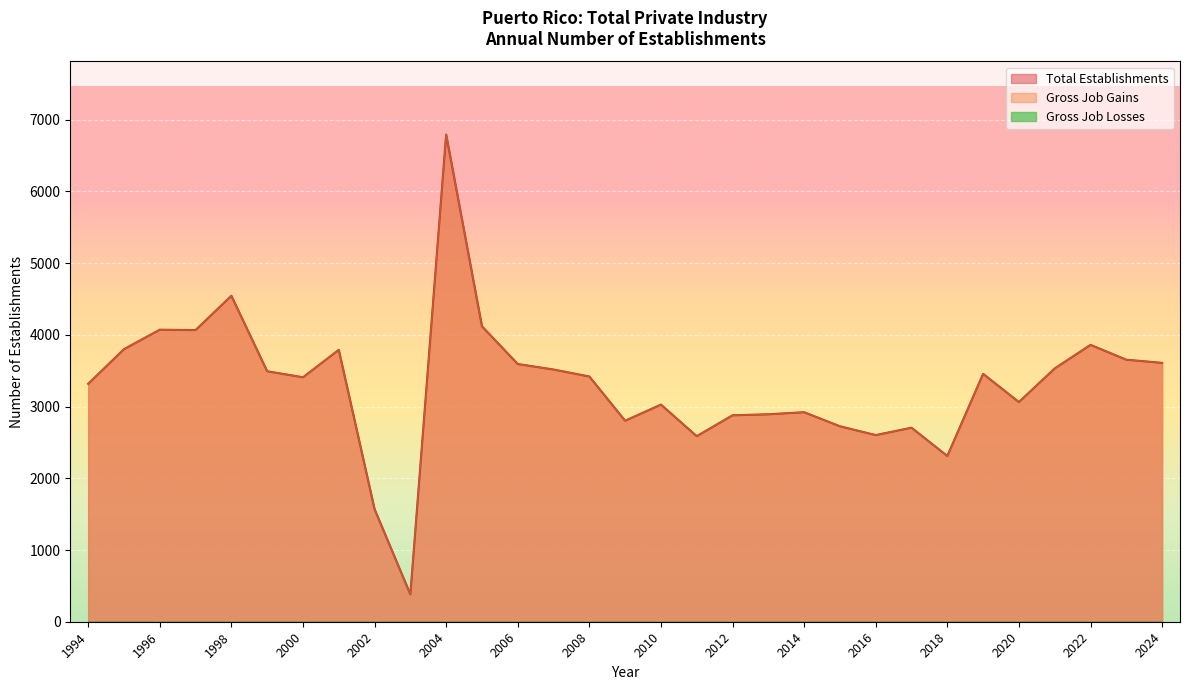

Which series has the largest range (max minus min)?

Total Establishments